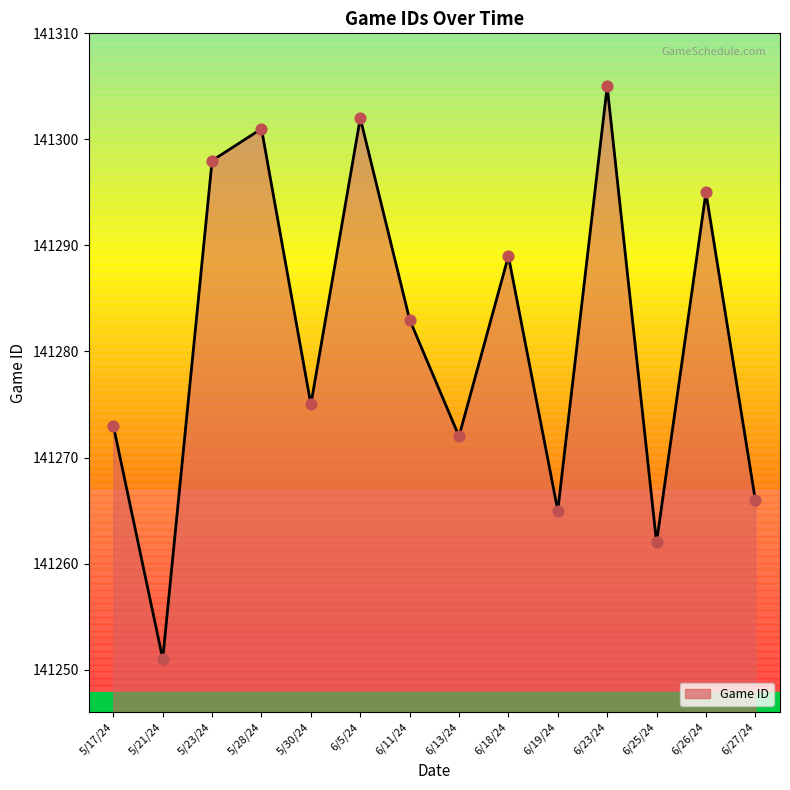

Is the value of Game ID points at 6/25/24 greater than the value of Game ID trend at 5/30/24?

No